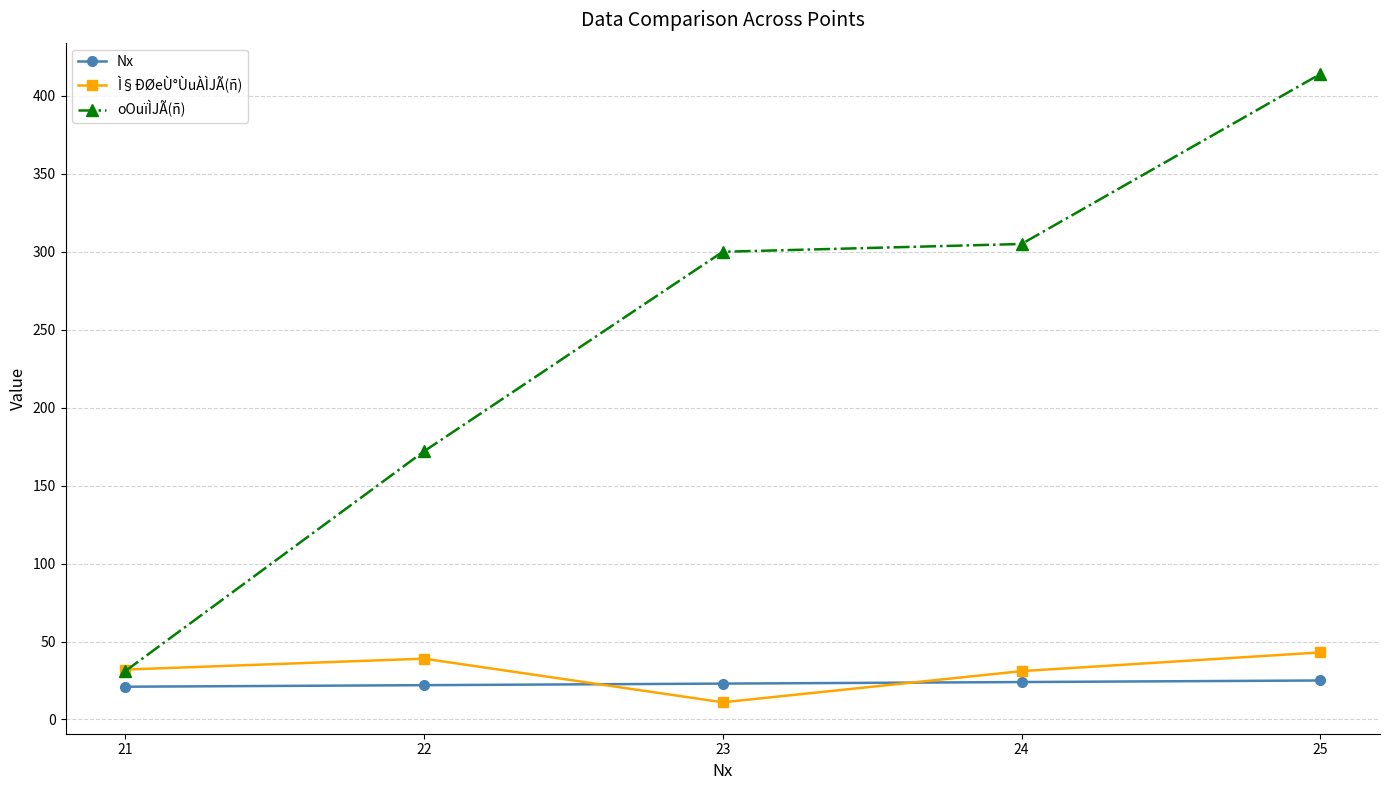

At which category is the sum across all series the highest?

25